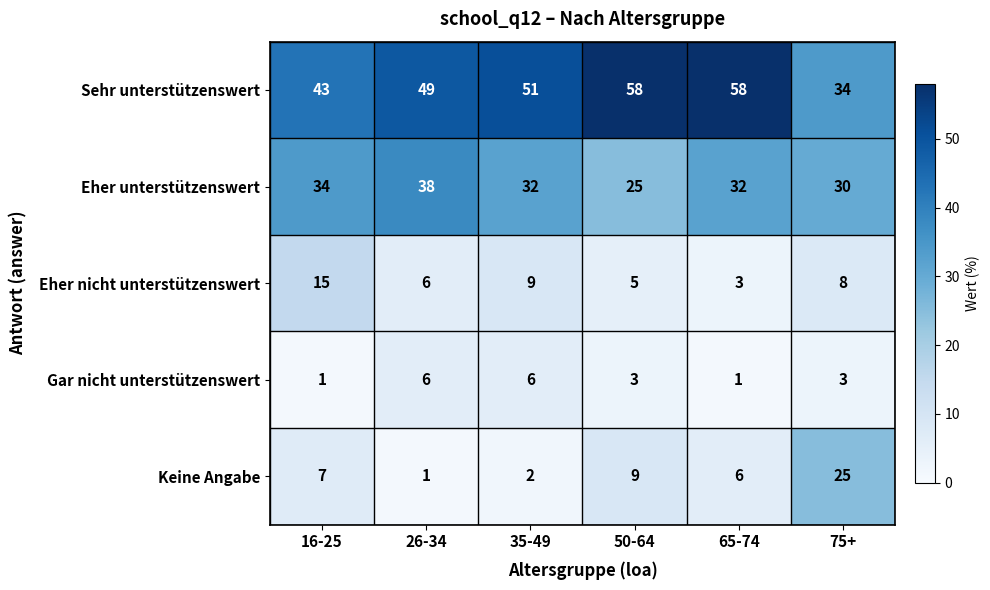

The Eher nicht unterstützenswert series shows 7 at 50-64. True or false?

False